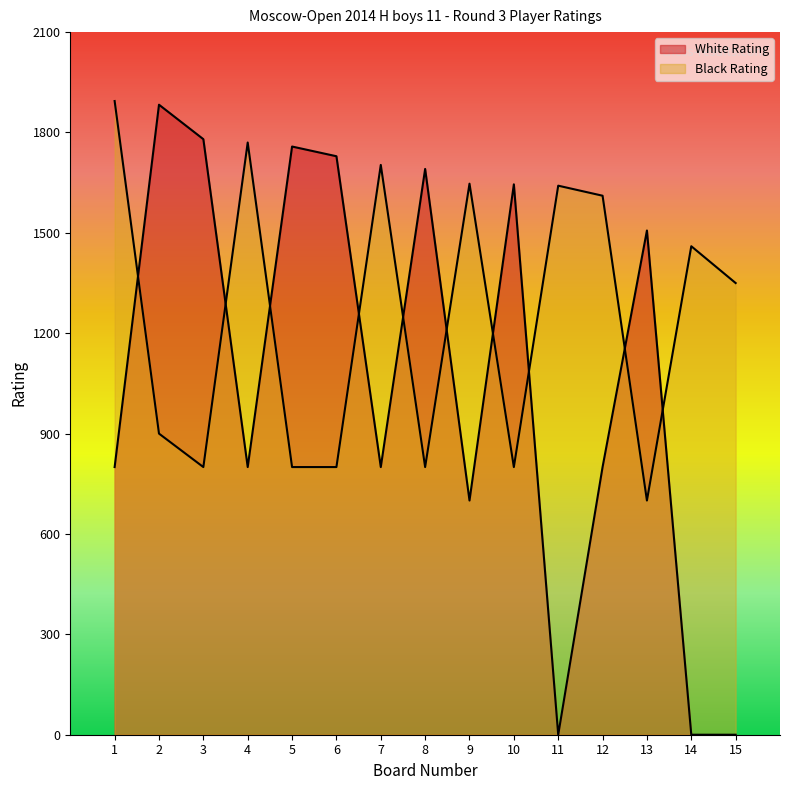

Is it true that Black Rating equals 1647 at 9?

True